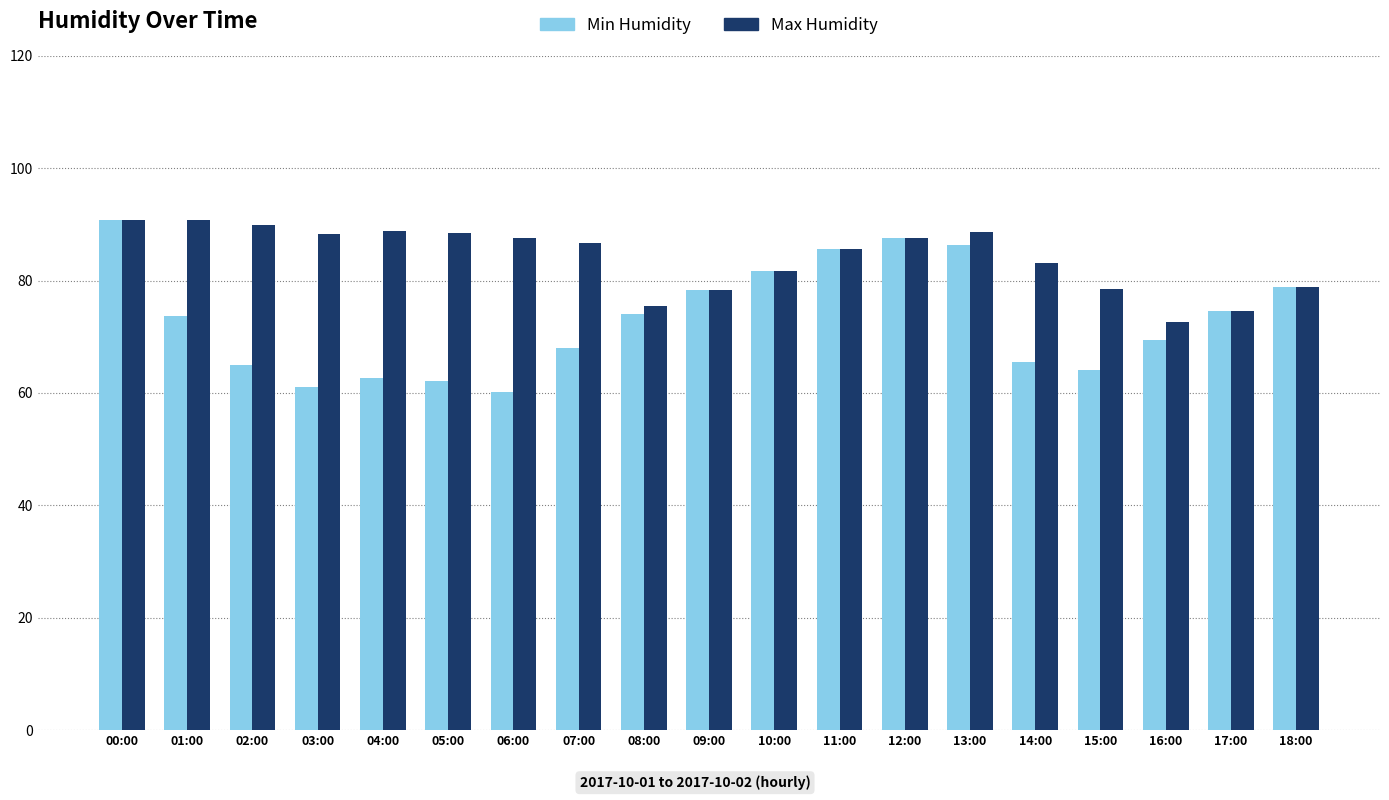

What is the maximum value for Min Humidity?

90.7